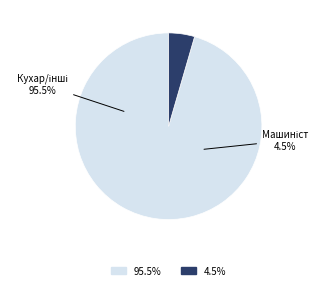

Does 7433 Кравець represent more than half of the total?

No